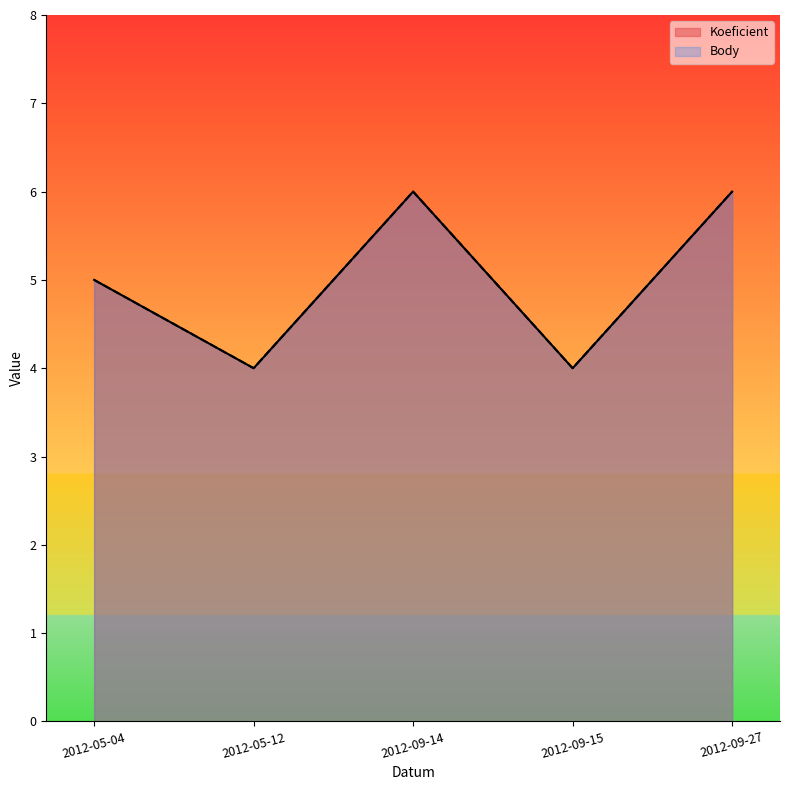

What is the minimum value for Koeficient?

4